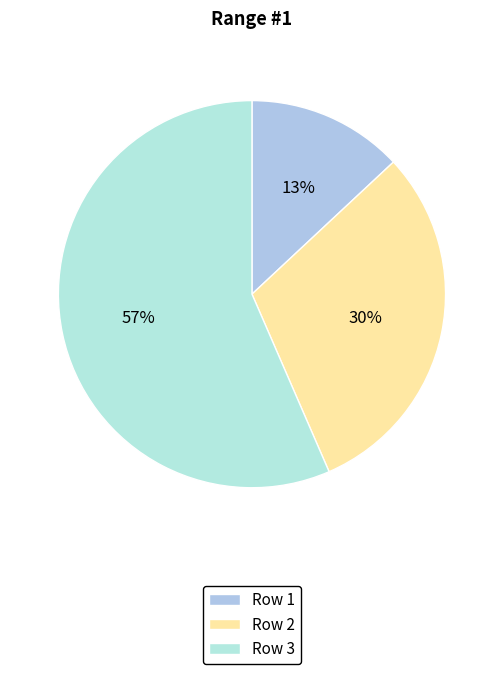

To the nearest percent, what is the difference between the largest and smallest slice percentages?

43%